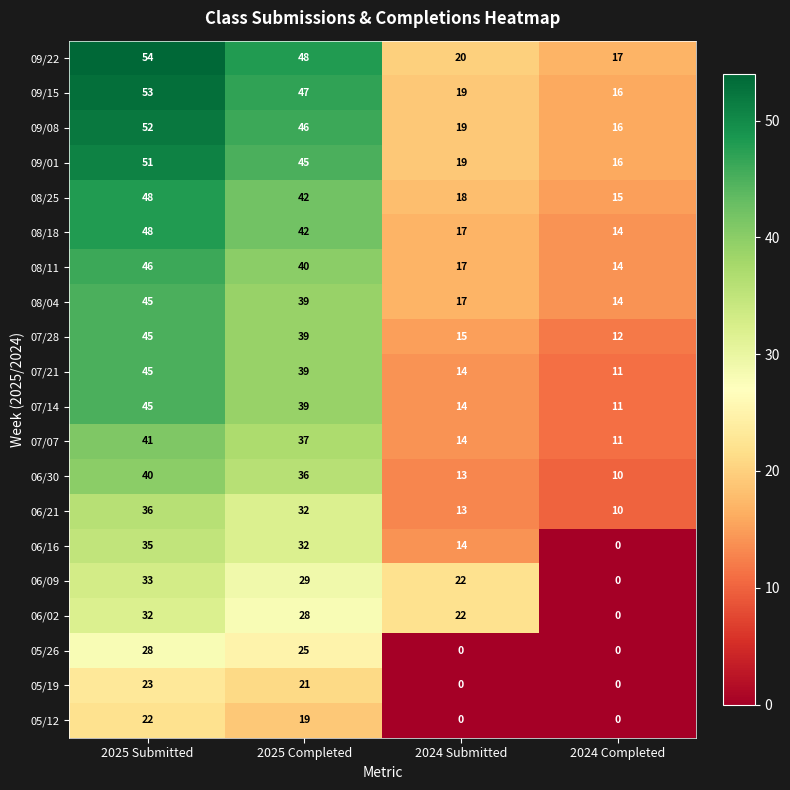

What is the total value across all series at 2025 Submitted?

822